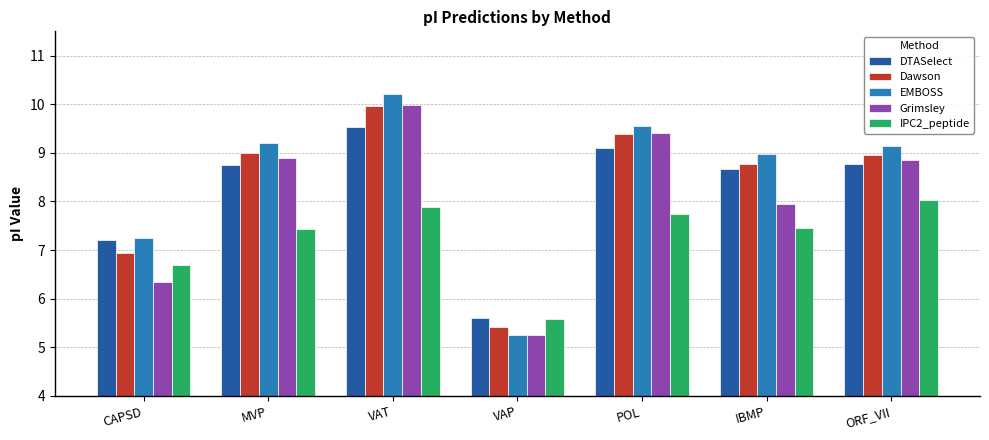

The value of EMBOSS at VAP is 5.3. True or false?

True